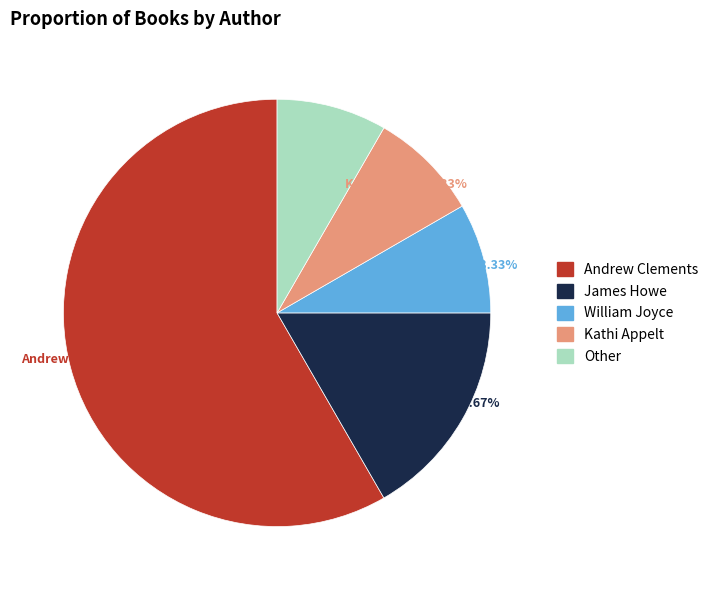

How many segments does this pie chart have?

5